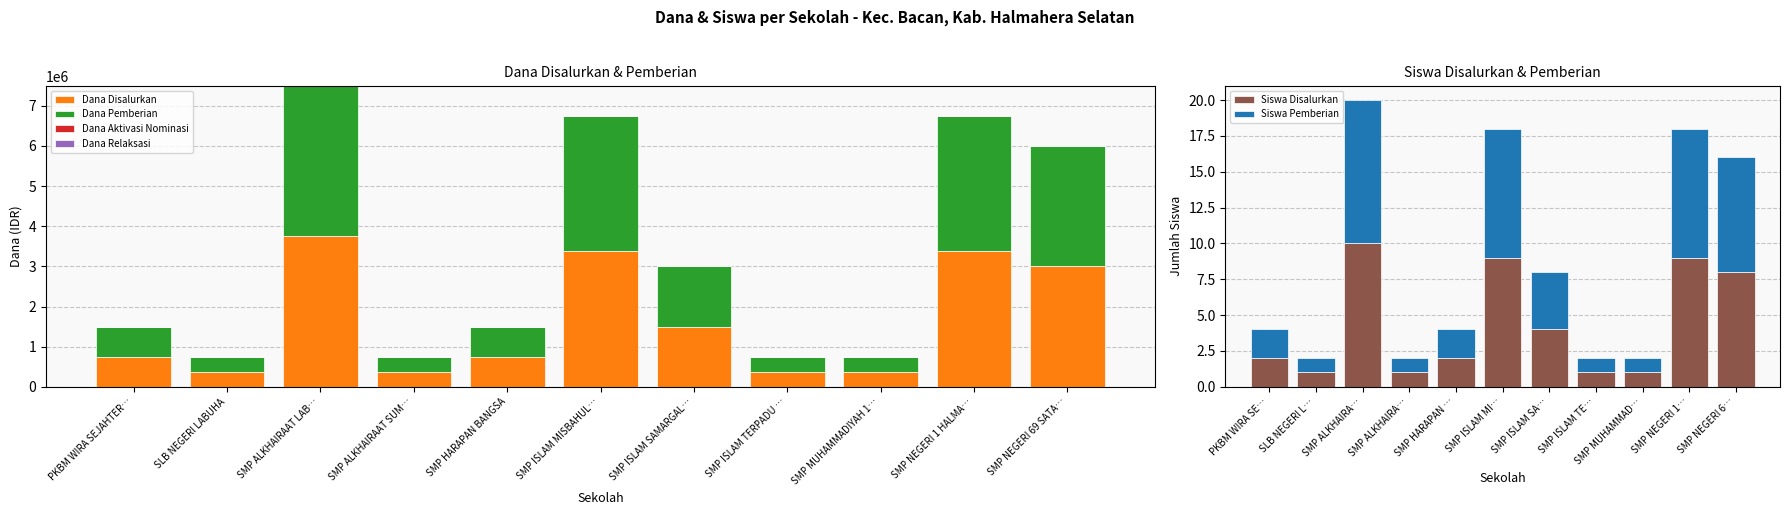

How many Dana Pemberian values are between 375000 and 3375000?

10